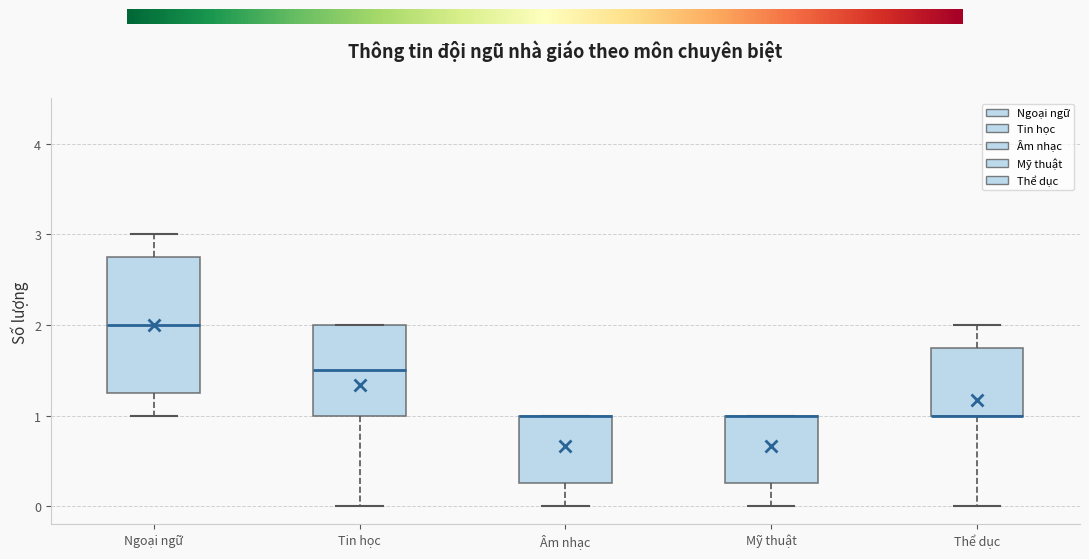

Where does the lower whisker of the box for Âm nhạc end on the y-axis? The values are not printed on the chart, so give them approximately, as read against the axis.

0.0